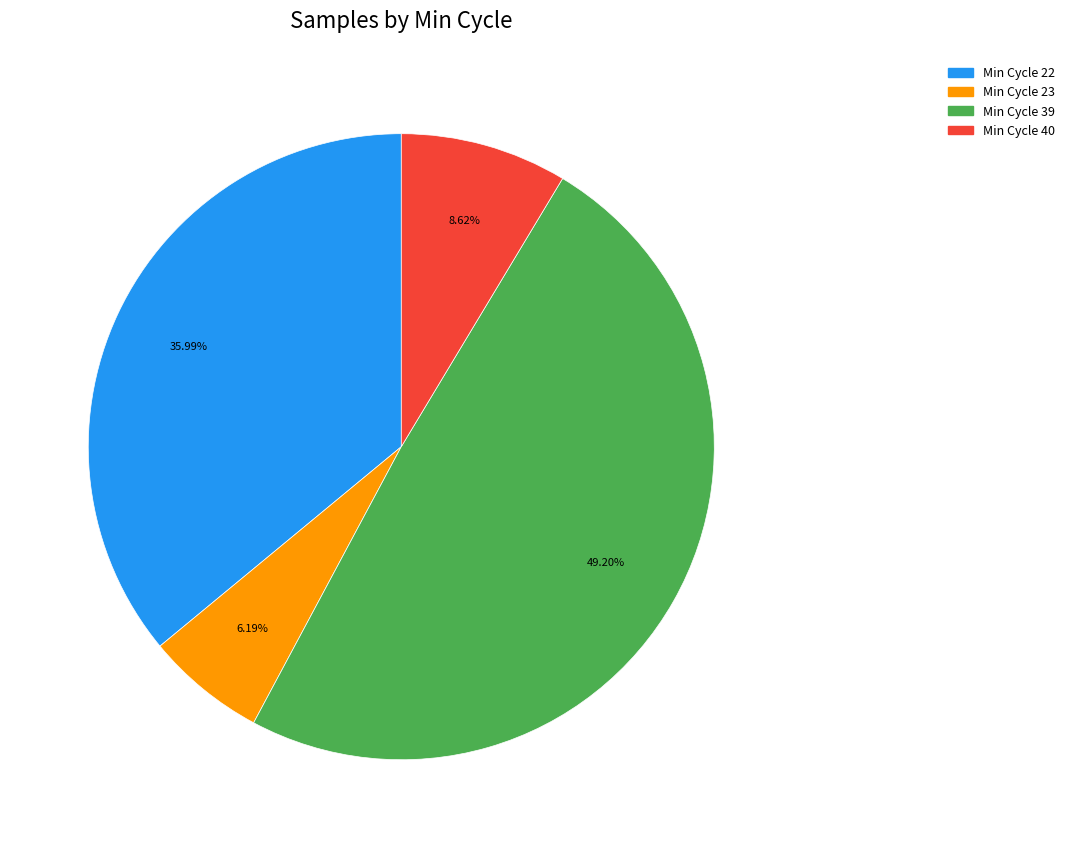

Count the number of slices in the pie.

4